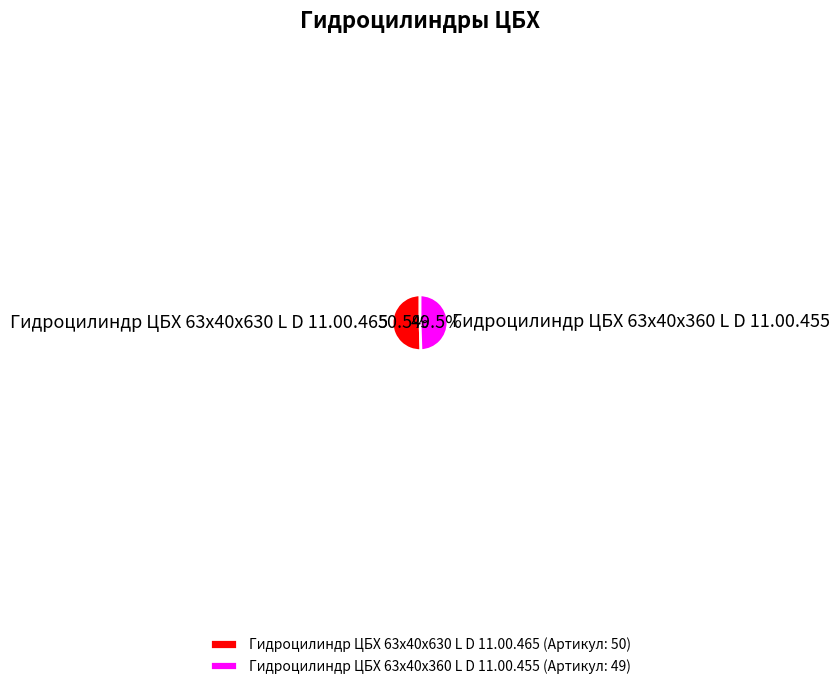

Do Гидроцилиндр ЦБХ 63х40х630 L D 11.00.465 and Гидроцилиндр ЦБХ 63х40х360 L D 11.00.455 together represent more than half of the pie?

Yes